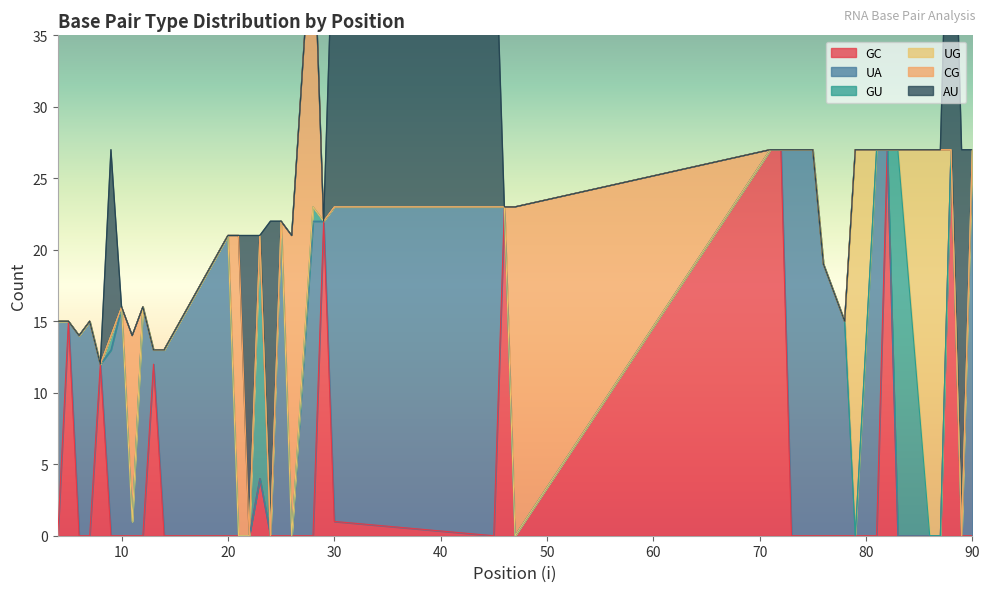

Reading left to right, transcribe all the data shown in this chart.

GC: 4=0	5=15	6=0	7=0	8=12	9=0	10=0	11=0	12=0	13=12	14=0	20=0	21=0	22=0	23=4	24=0	25=0	26=0	28=0	29=22	30=1	45=0	46=23	47=0	71=27	72=27	73=0	74=0	75=0	76=0	78=0	79=0	81=0	82=27	83=0	86=0	87=0	88=27	89=0	90=0
UA: 4=15	5=0	6=14	7=15	8=0	9=13	10=16	11=1	12=16	13=1	14=13	20=21	21=0	22=0	23=0	24=0	25=22	26=0	28=22	29=0	30=22	45=23	46=0	47=0	71=0	72=0	73=27	74=27	75=27	76=19	78=15	79=0	81=27	82=0	83=0	86=0	87=0	88=0	89=0	90=27
GU: 4=0	5=0	6=0	7=0	8=0	9=1	10=0	11=0	12=0	13=0	14=0	20=0	21=0	22=0	23=17	24=0	25=0	26=0	28=1	29=0	30=0	45=0	46=0	47=0	71=0	72=0	73=0	74=0	75=0	76=0	78=0	79=0	81=0	82=0	83=27	86=0	87=0	88=0	89=0	90=0
UG: 4=0	5=0	6=0	7=0	8=0	9=0	10=0	11=0	12=0	13=0	14=0	20=0	21=0	22=0	23=0	24=0	25=0	26=0	28=0	29=0	30=0	45=0	46=0	47=0	71=0	72=0	73=0	74=0	75=0	76=0	78=0	79=27	81=0	82=0	83=0	86=27	87=27	88=0	89=0	90=0
CG: 4=0	5=0	6=0	7=0	8=0	9=0	10=0	11=13	12=0	13=0	14=0	20=0	21=21	22=0	23=0	24=0	25=0	26=21	28=21	29=0	30=0	45=0	46=0	47=23	71=0	72=0	73=0	74=0	75=0	76=0	78=0	79=0	81=0	82=0	83=0	86=0	87=0	88=0	89=0	90=0
AU: 4=0	5=0	6=0	7=0	8=0	9=13	10=0	11=0	12=0	13=0	14=0	20=0	21=0	22=21	23=0	24=22	25=0	26=0	28=0	29=0	30=22	45=23	46=0	47=0	71=0	72=0	73=0	74=0	75=0	76=0	78=0	79=0	81=0	82=0	83=0	86=0	87=0	88=27	89=27	90=0